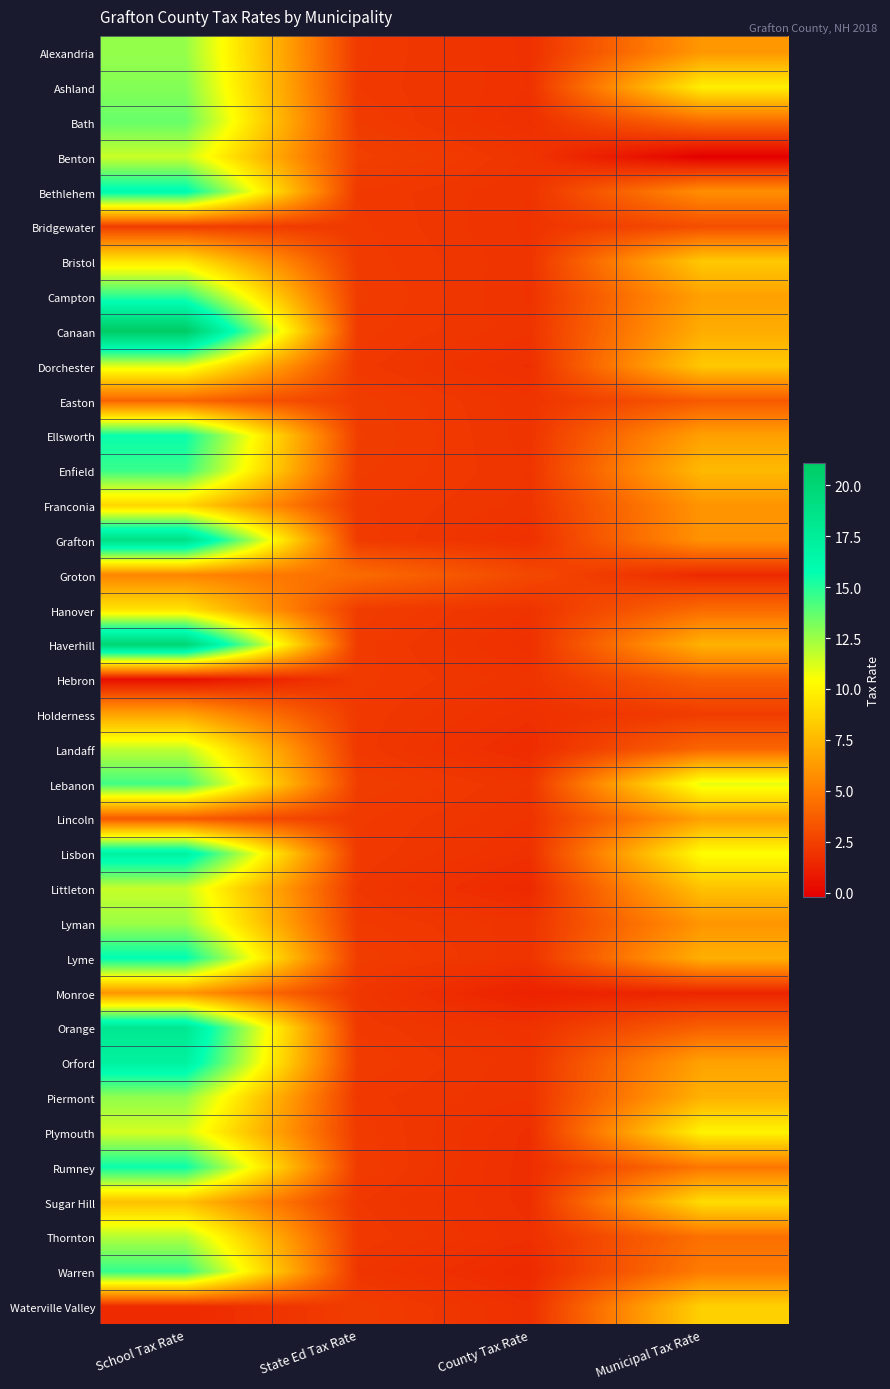

Reading left to right, extract all data points from this chart.

Alexandria: School Tax Rate=12.6	State Ed Tax Rate=2.2	County Tax Rate=1.8	Municipal Tax Rate=6.1
Ashland: School Tax Rate=13.0	State Ed Tax Rate=2.2	County Tax Rate=1.8	Municipal Tax Rate=9.8
Bath: School Tax Rate=13.6	State Ed Tax Rate=2.3	County Tax Rate=1.8	Municipal Tax Rate=4.2
Benton: School Tax Rate=11.6	State Ed Tax Rate=2.5	County Tax Rate=2.0	Municipal Tax Rate=-0.2
Bethlehem: School Tax Rate=16.1	State Ed Tax Rate=2.2	County Tax Rate=1.9	Municipal Tax Rate=5.7
Bridgewater: School Tax Rate=2.4	State Ed Tax Rate=2.2	County Tax Rate=1.9	Municipal Tax Rate=3.0
Bristol: School Tax Rate=9.4	State Ed Tax Rate=2.2	County Tax Rate=1.9	Municipal Tax Rate=8.2
Campton: School Tax Rate=14.8	State Ed Tax Rate=2.3	County Tax Rate=1.9	Municipal Tax Rate=6.5
Canaan: School Tax Rate=21.1	State Ed Tax Rate=2.2	County Tax Rate=1.9	Municipal Tax Rate=7.0
Dorchester: School Tax Rate=11.2	State Ed Tax Rate=2.1	County Tax Rate=1.7	Municipal Tax Rate=8.2
Easton: School Tax Rate=4.0	State Ed Tax Rate=2.3	County Tax Rate=1.9	Municipal Tax Rate=3.5
Ellsworth: School Tax Rate=15.6	State Ed Tax Rate=2.4	County Tax Rate=2.0	Municipal Tax Rate=6.5
Enfield: School Tax Rate=14.6	State Ed Tax Rate=2.3	County Tax Rate=2.0	Municipal Tax Rate=7.5
Franconia: School Tax Rate=8.7	State Ed Tax Rate=2.2	County Tax Rate=2.0	Municipal Tax Rate=6.0
Grafton: School Tax Rate=18.9	State Ed Tax Rate=2.2	County Tax Rate=1.8	Municipal Tax Rate=5.9
Groton: School Tax Rate=5.4	State Ed Tax Rate=4.3	County Tax Rate=2.8	Municipal Tax Rate=1.5
Hanover: School Tax Rate=9.3	State Ed Tax Rate=2.3	County Tax Rate=1.9	Municipal Tax Rate=4.3
Haverhill: School Tax Rate=20.1	State Ed Tax Rate=2.2	County Tax Rate=1.8	Municipal Tax Rate=7.2
Hebron: School Tax Rate=0.4	State Ed Tax Rate=2.2	County Tax Rate=2.0	Municipal Tax Rate=3.8
Holderness: School Tax Rate=6.6	State Ed Tax Rate=2.2	County Tax Rate=1.8	Municipal Tax Rate=2.3
Landaff: School Tax Rate=11.8	State Ed Tax Rate=2.1	County Tax Rate=1.6	Municipal Tax Rate=4.0
Lebanon: School Tax Rate=14.4	State Ed Tax Rate=2.4	County Tax Rate=2.0	Municipal Tax Rate=11.0
Lincoln: School Tax Rate=3.5	State Ed Tax Rate=2.2	County Tax Rate=1.9	Municipal Tax Rate=6.5
Lisbon: School Tax Rate=17.0	State Ed Tax Rate=2.2	County Tax Rate=1.8	Municipal Tax Rate=10.4
Littleton: School Tax Rate=11.6	State Ed Tax Rate=2.1	County Tax Rate=1.5	Municipal Tax Rate=7.9
Lyman: School Tax Rate=12.5	State Ed Tax Rate=2.2	County Tax Rate=2.0	Municipal Tax Rate=6.0
Lyme: School Tax Rate=15.8	State Ed Tax Rate=2.3	County Tax Rate=1.9	Municipal Tax Rate=7.1
Monroe: School Tax Rate=6.1	State Ed Tax Rate=2.1	County Tax Rate=1.2	Municipal Tax Rate=1.4
Orange: School Tax Rate=18.1	State Ed Tax Rate=2.2	County Tax Rate=1.9	Municipal Tax Rate=3.8
Orford: School Tax Rate=17.1	State Ed Tax Rate=2.3	County Tax Rate=1.9	Municipal Tax Rate=6.6
Piermont: School Tax Rate=12.7	State Ed Tax Rate=2.1	County Tax Rate=1.9	Municipal Tax Rate=7.2
Plymouth: School Tax Rate=11.4	State Ed Tax Rate=2.2	County Tax Rate=1.7	Municipal Tax Rate=10.0
Rumney: School Tax Rate=15.6	State Ed Tax Rate=2.3	County Tax Rate=1.7	Municipal Tax Rate=4.7
Sugar Hill: School Tax Rate=7.8	State Ed Tax Rate=2.1	County Tax Rate=1.7	Municipal Tax Rate=9.0
Thornton: School Tax Rate=12.0	State Ed Tax Rate=2.2	County Tax Rate=1.8	Municipal Tax Rate=4.5
Warren: School Tax Rate=14.7	State Ed Tax Rate=2.0	County Tax Rate=1.5	Municipal Tax Rate=4.9
Waterville Valley: School Tax Rate=1.5	State Ed Tax Rate=2.3	County Tax Rate=1.8	Municipal Tax Rate=8.5